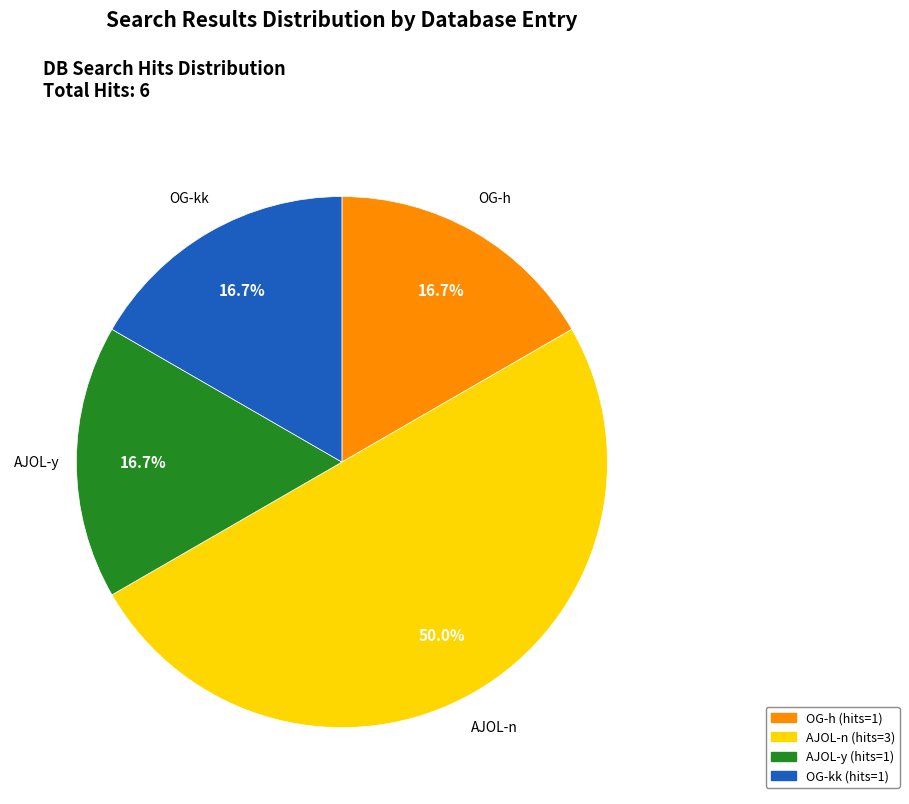

The OG-h (hits=1) slice represents 17% of the pie. True or false?

True